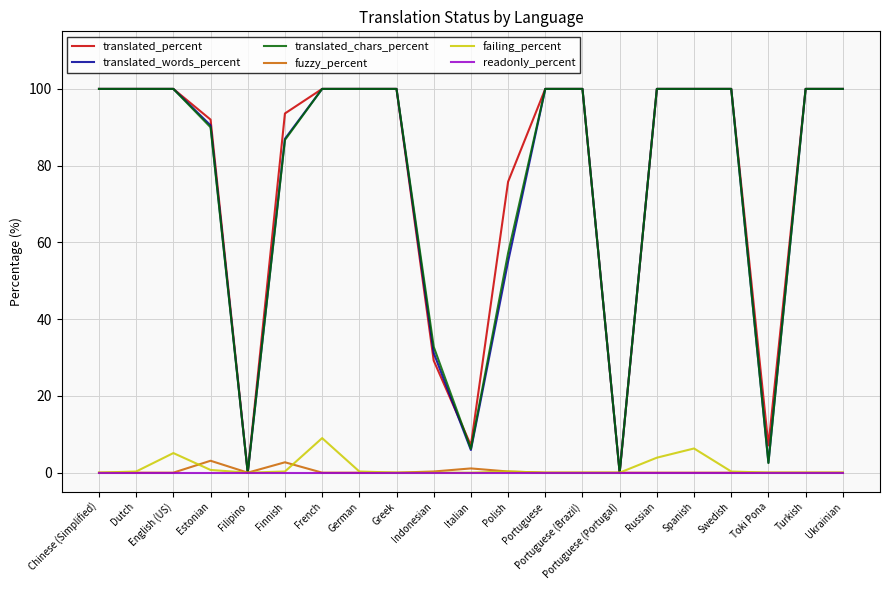

Which series changed the most between Greek and Polish?

translated_words_percent